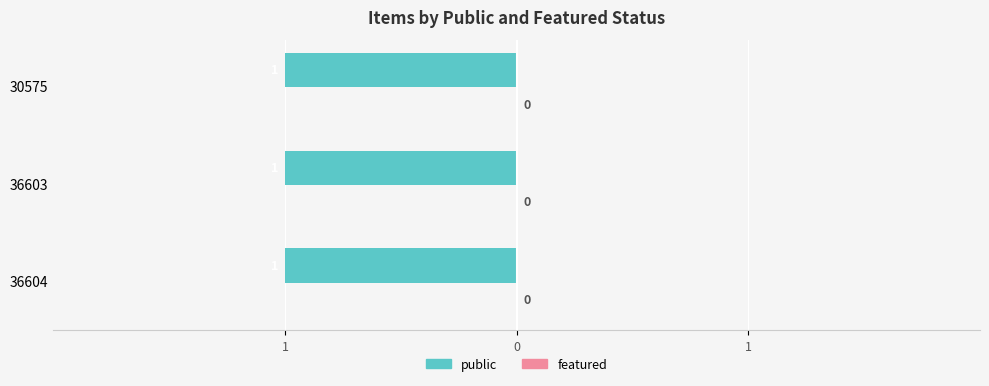

Which has a higher value, 36603 or 30575?

36603